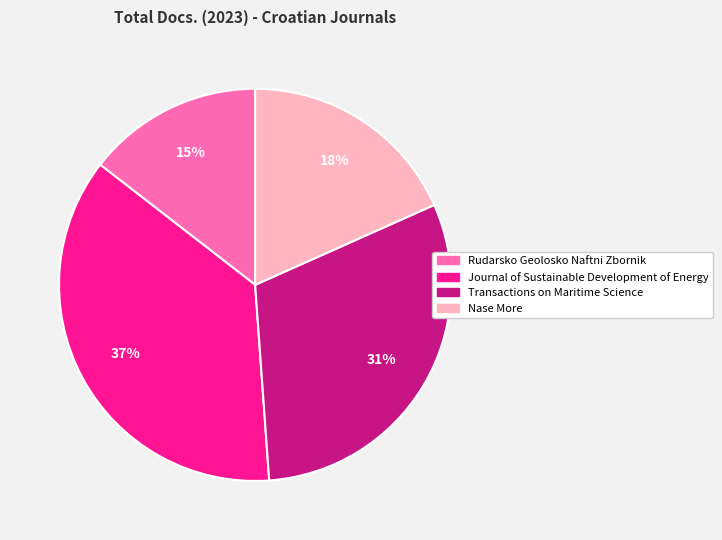

Does any single category account for the majority?

No